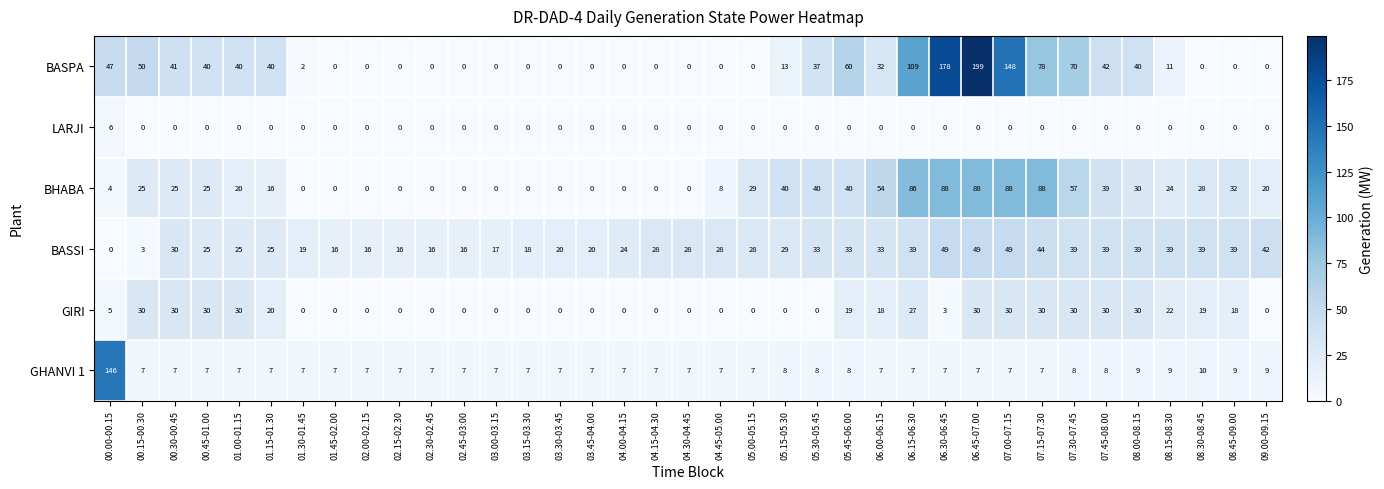

At which label does BASPA reach its peak?

06.45-07.00